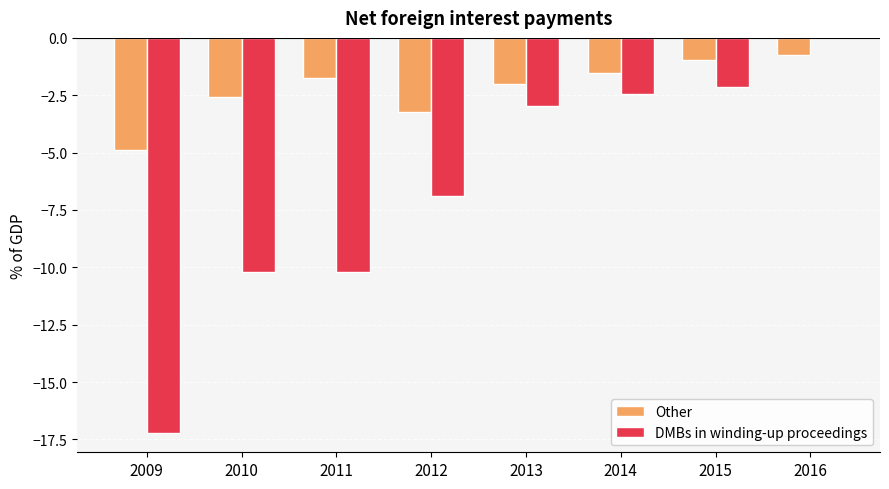

The value of Other at 2010 is -2.6. True or false?

True